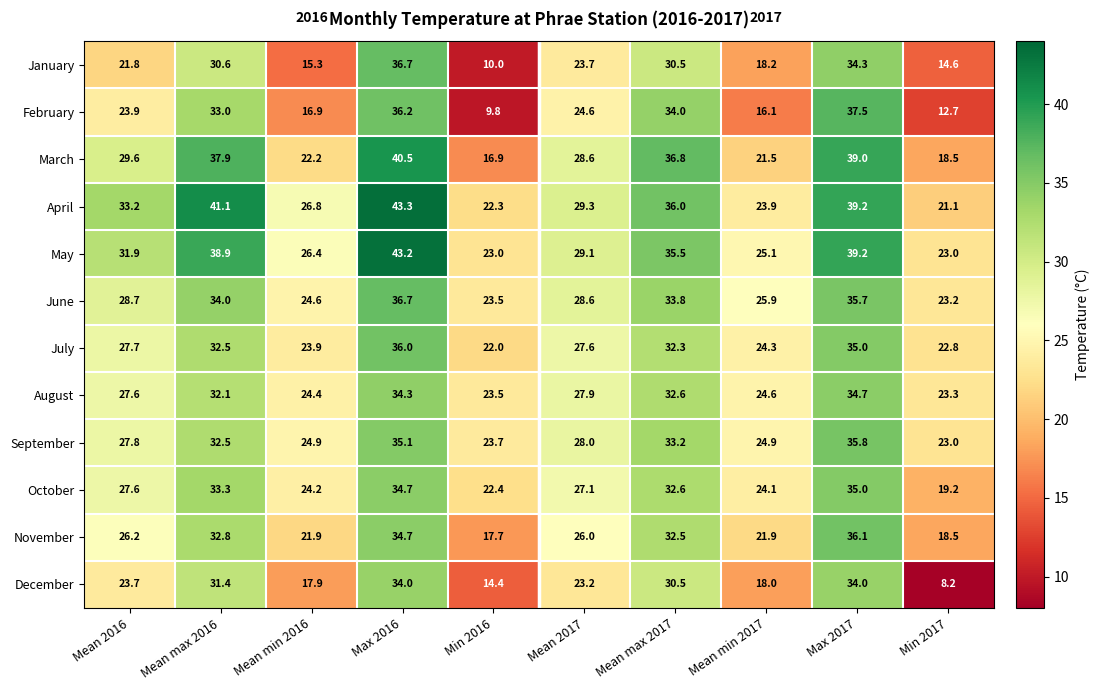

Is it true that July equals 29.4 at Min 2016?

False